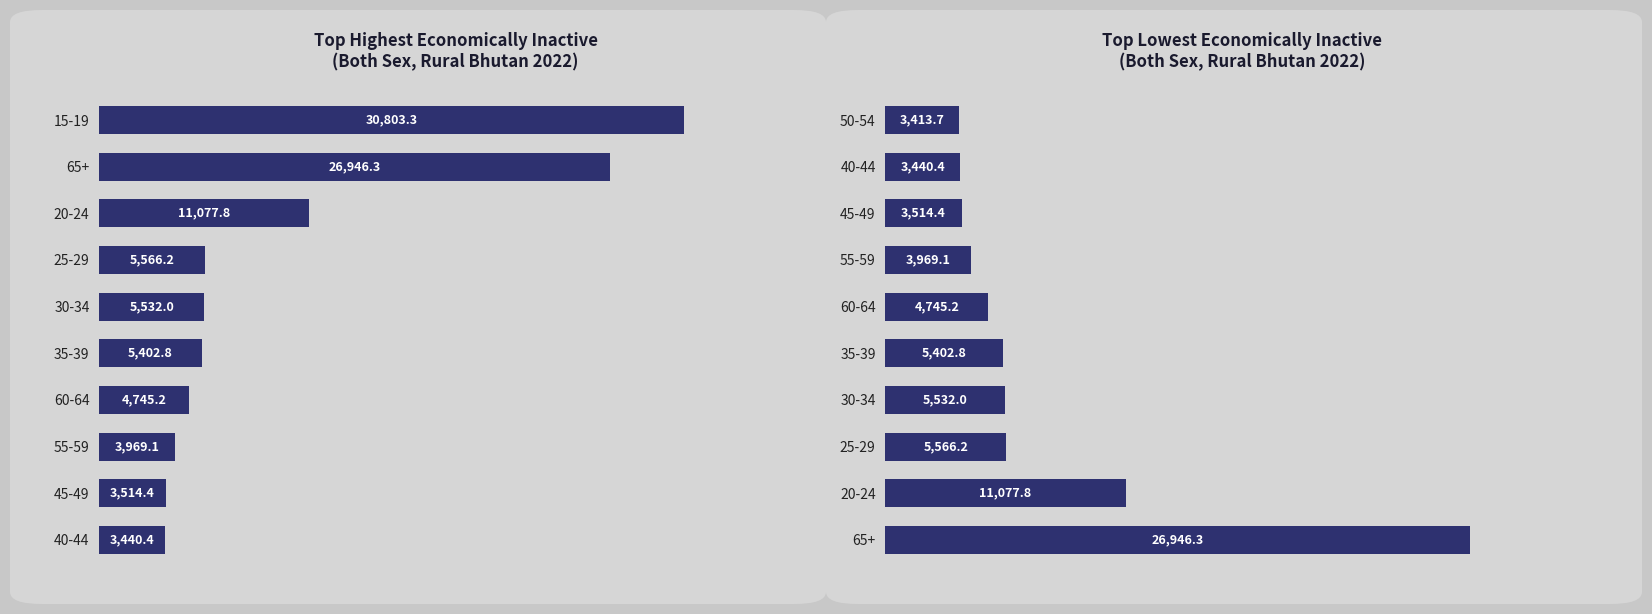

What is the value of the 4th bar from the left?

3969.1